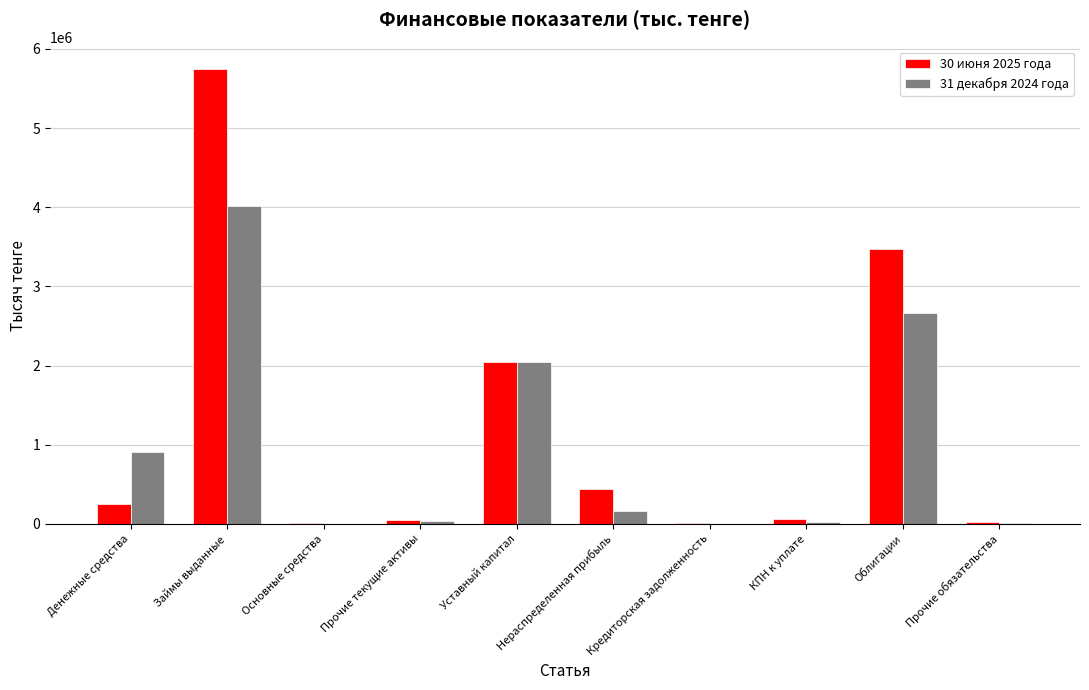

Which series has the largest total across all categories?

30 июня 2025 года